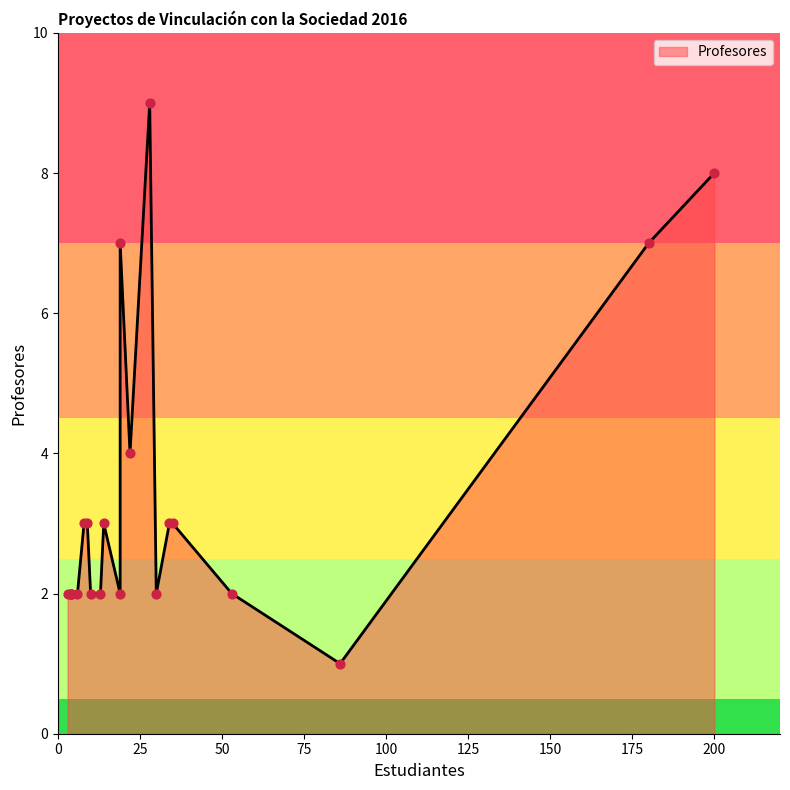

What is the change in value from 19 to 34?

+1